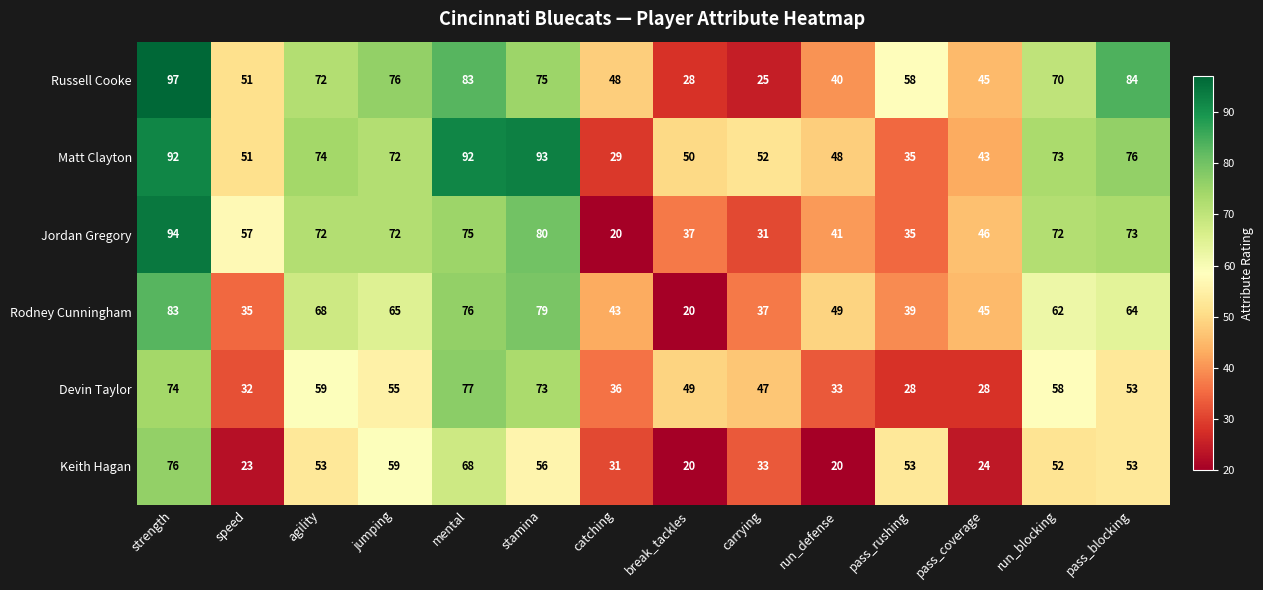

How many data points in Devin Taylor are less than 53?

7